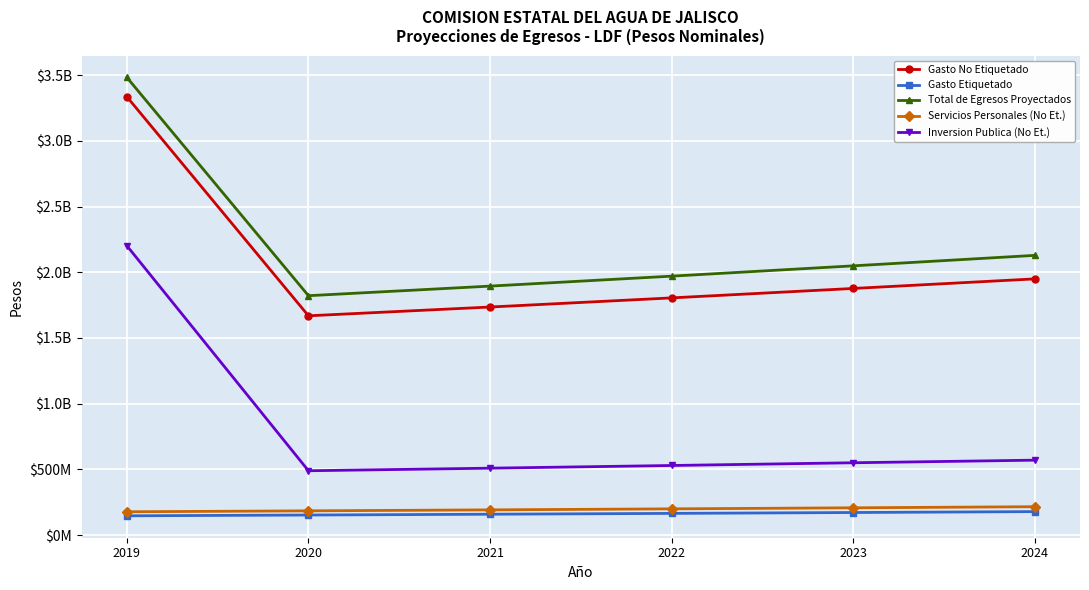

What are all the series names shown in the legend?

Gasto No Etiquetado, Gasto Etiquetado, Total de Egresos Proyectados, Servicios Personales (No Et.), Inversion Publica (No Et.)